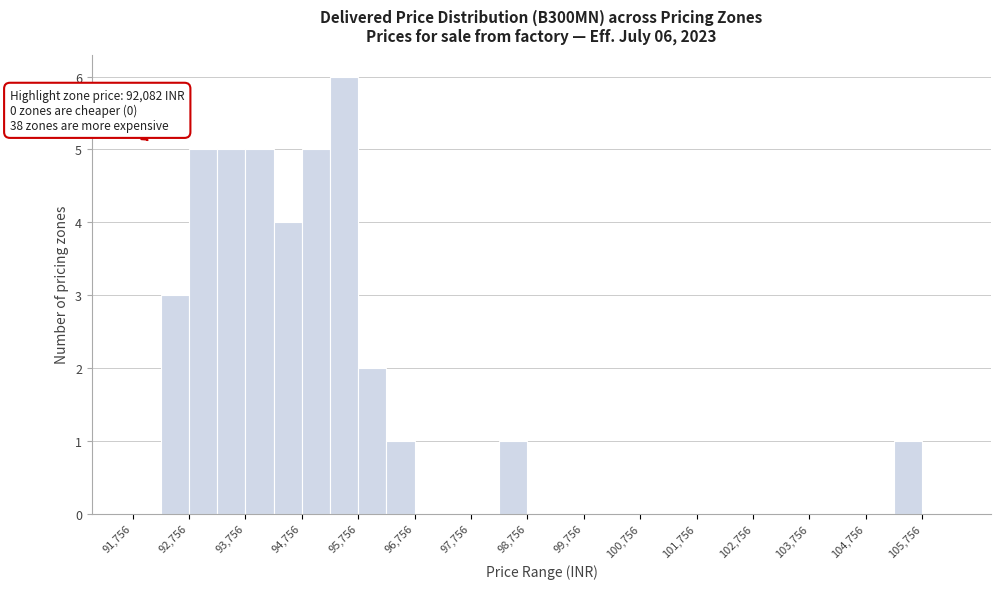

Which range on the x-axis has the tallest bar?

95300 to 95800